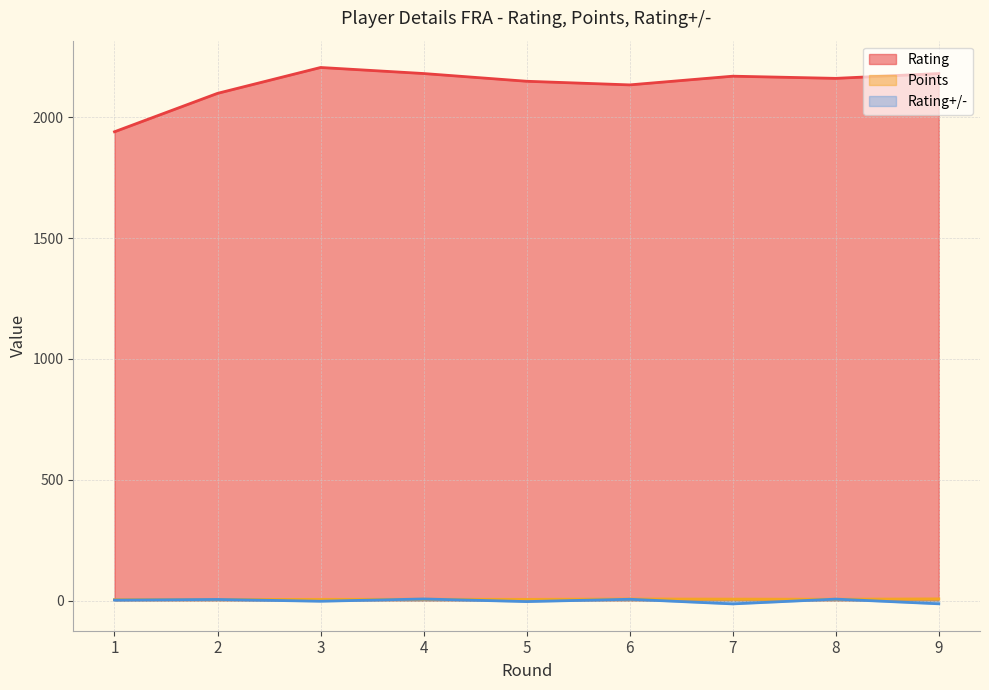

True or false: Rating and Rating+/- intersect in this chart.

False